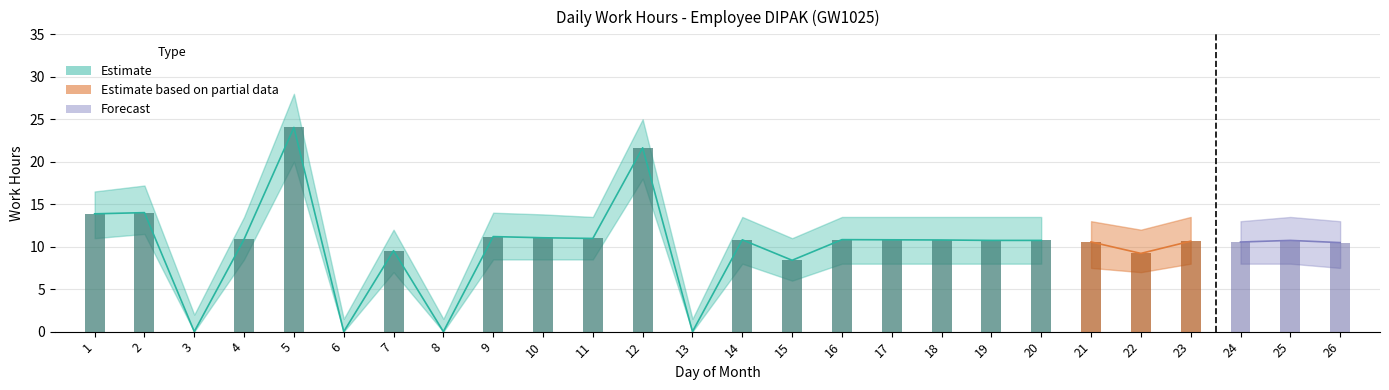

What is the difference between the maximum and minimum values in the Low Hours Upper series?

26.5